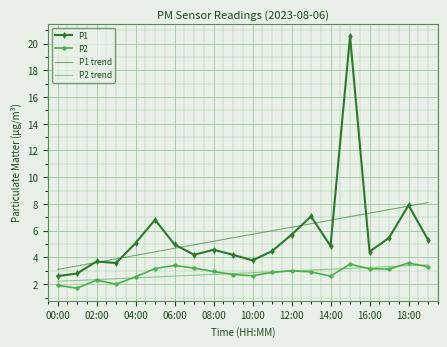

Which series has the widest spread of values?

P1